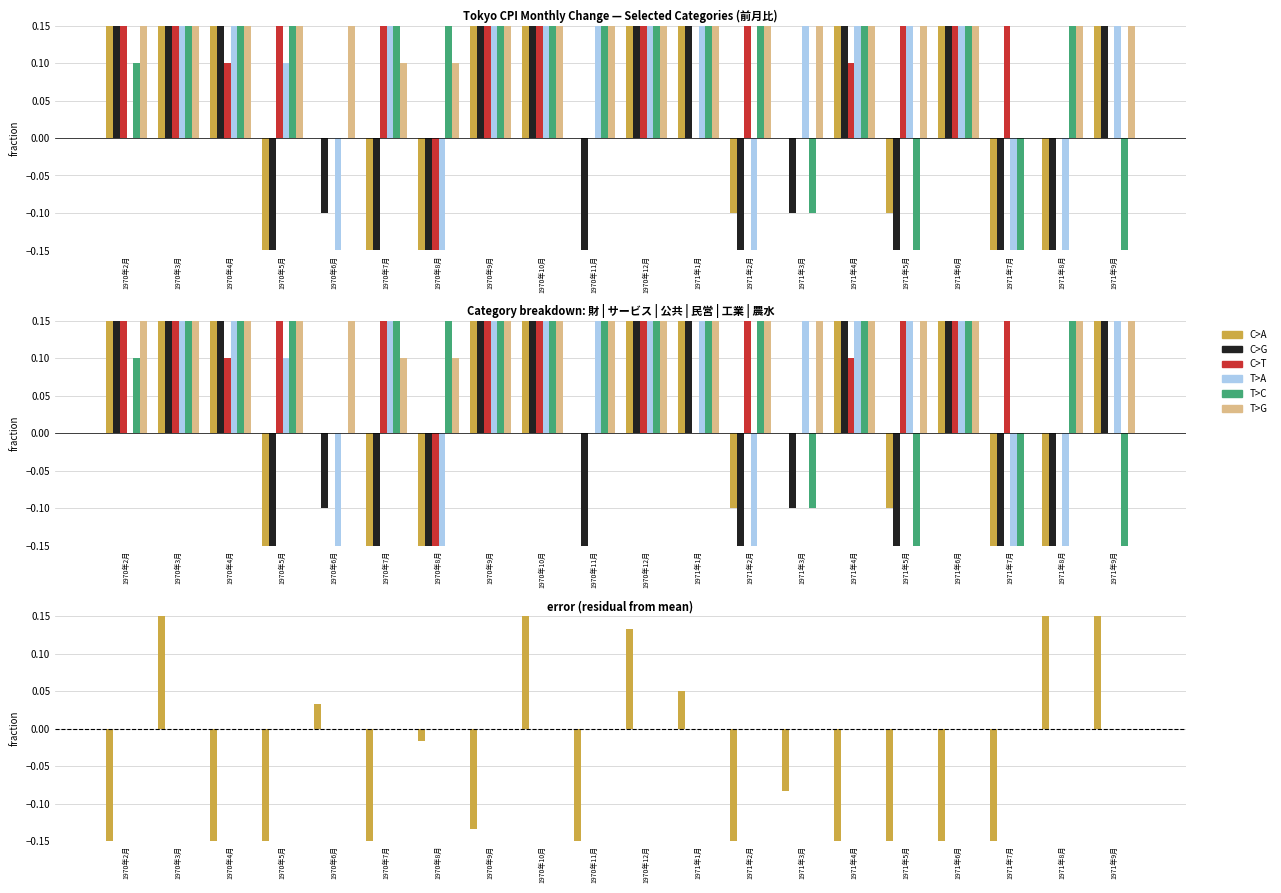

How many bars are there in each group?

6